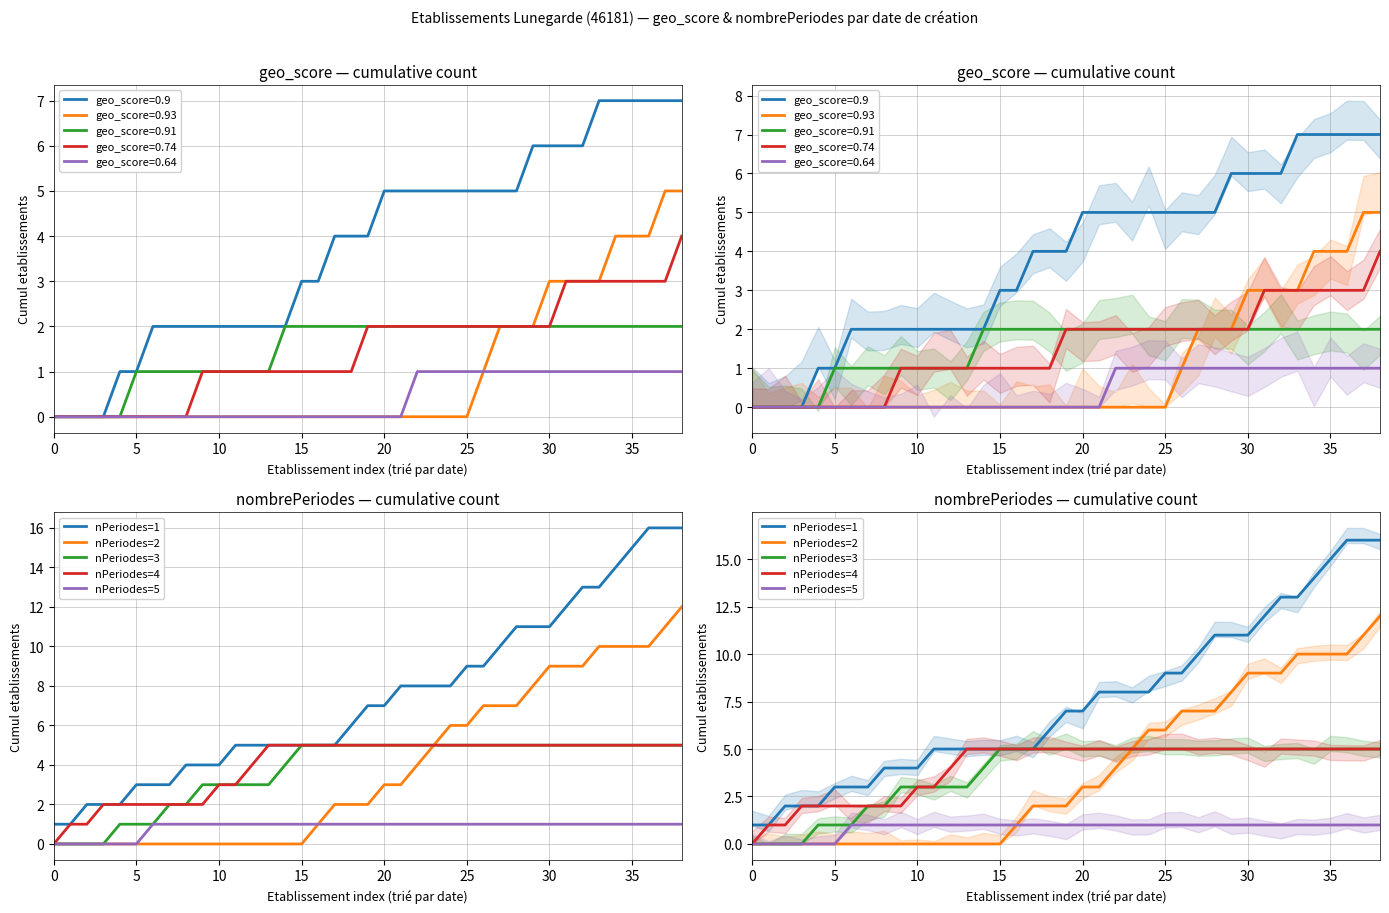

What is the difference between the highest and lowest values at 18?

5